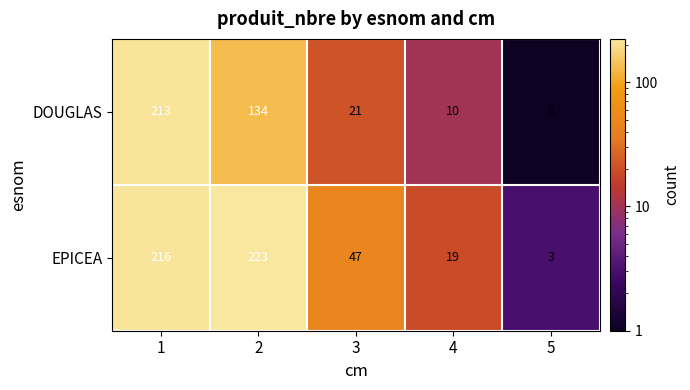

At how many categories does at least one series exceed 70?

2